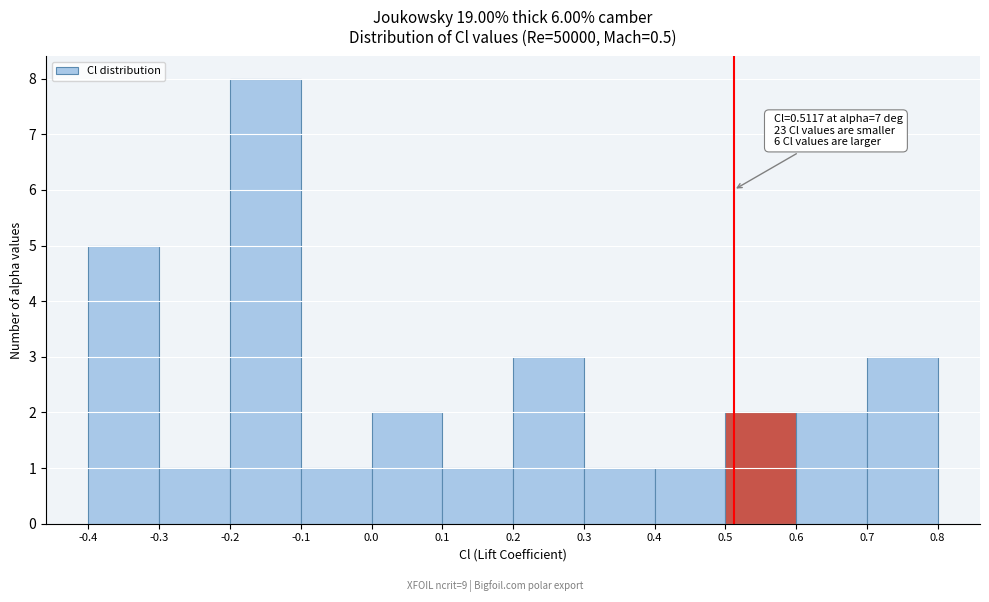

Which range on the x-axis has the tallest bar?

-0.2 to -0.1